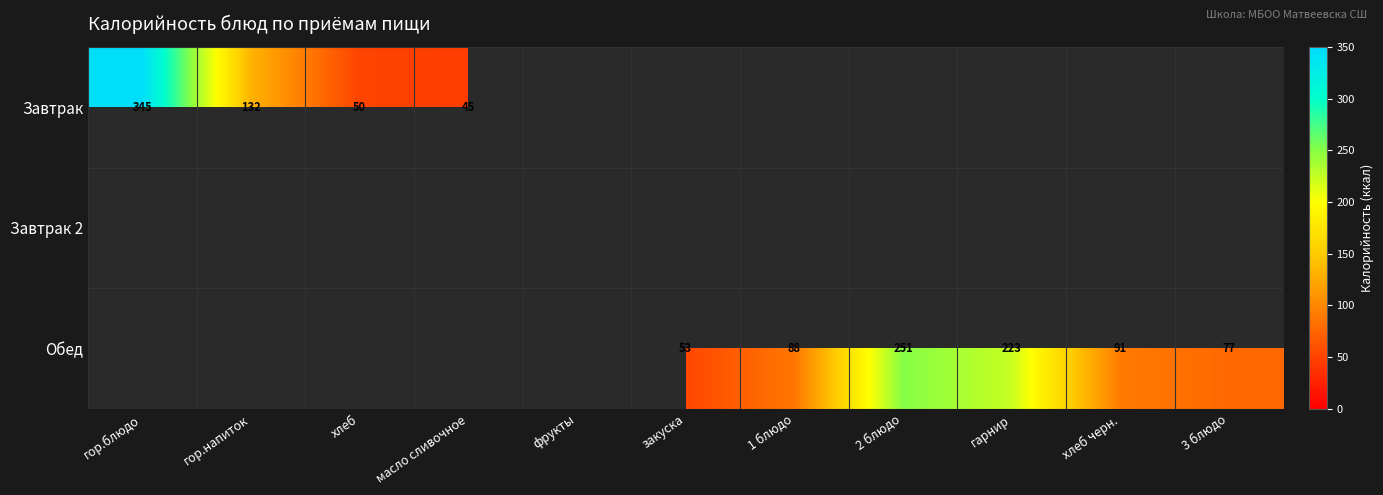

How many distinct data groups are displayed?

3